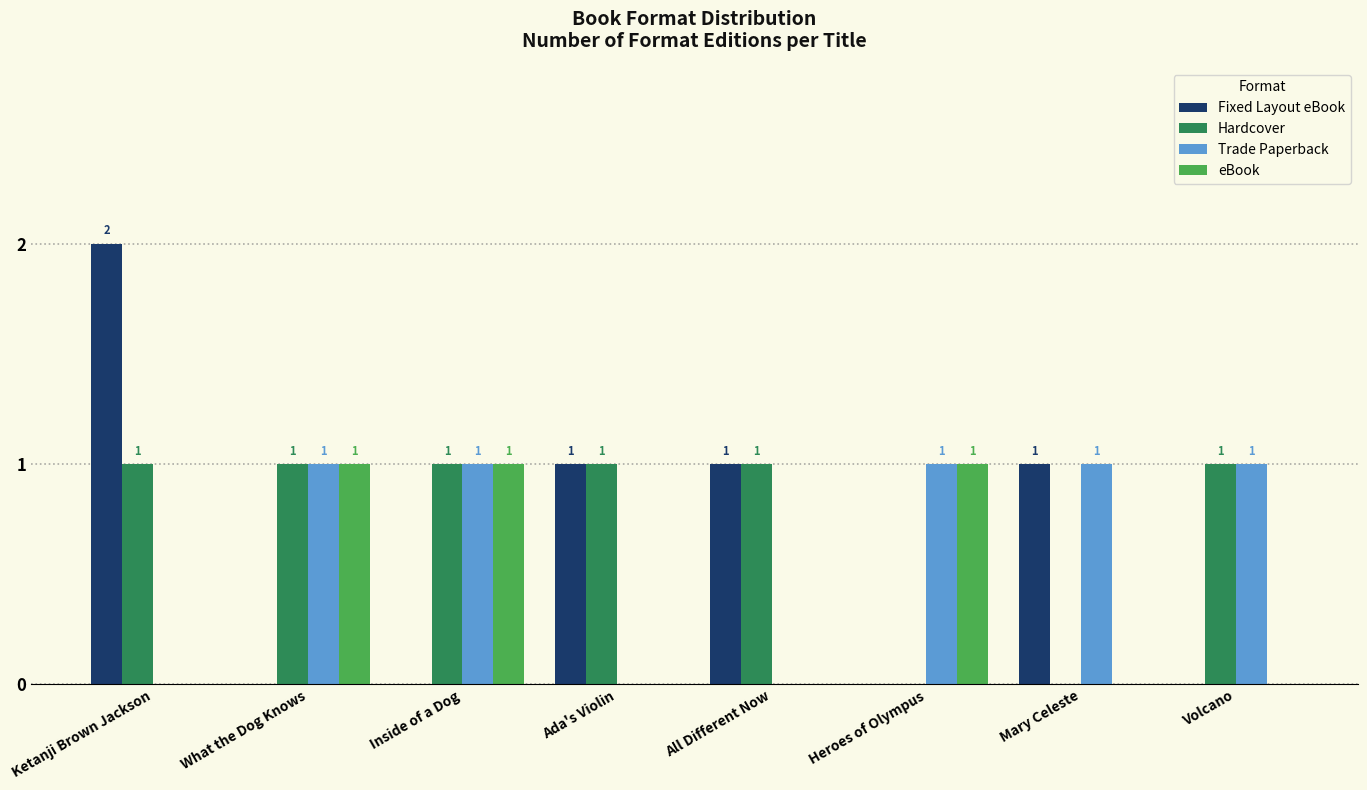

How many Trade Paperback values are between 0 and 1?

8